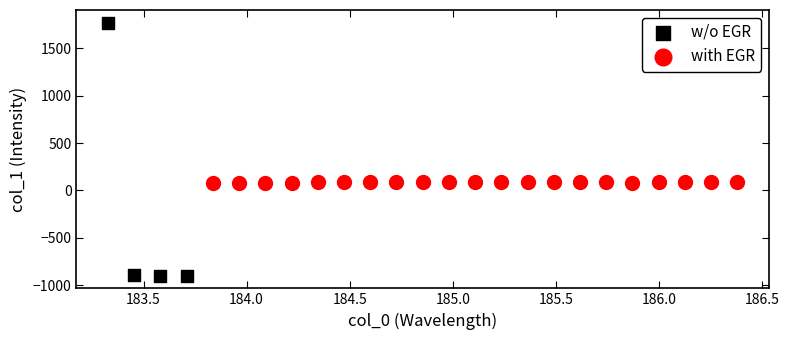

Which series reaches the minimum Y coordinate?

w/o EGR